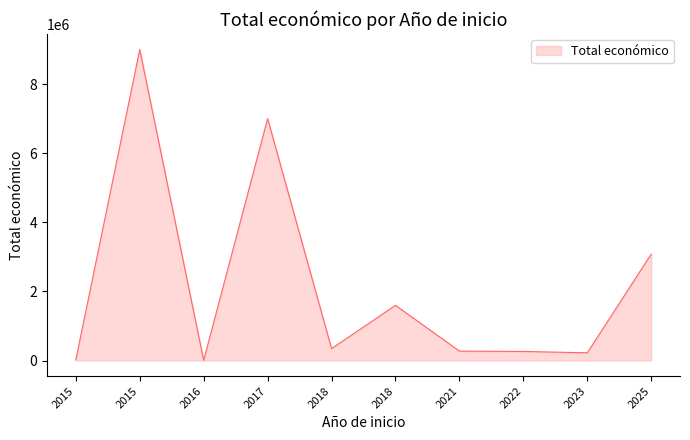

Does the chart have visible grid lines?

No